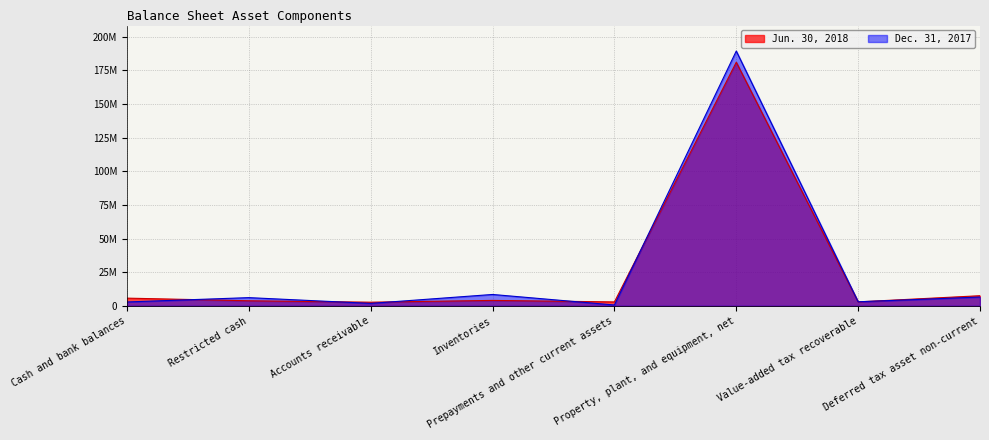

List the labels in order of Dec. 31, 2017 value, largest first.

Property, plant, and equipment, net, Inventories, Deferred tax asset non-current, Restricted cash, Value-added tax recoverable, Cash and bank balances, Accounts receivable, Prepayments and other current assets